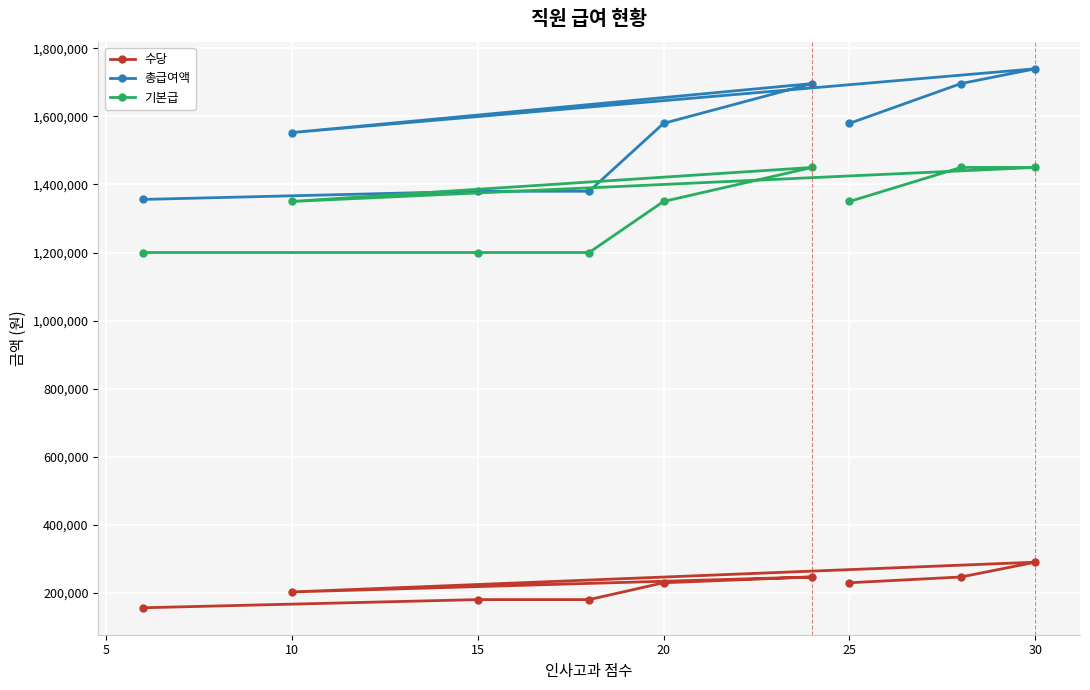

How many data points in 기본급 are above 1350000?

3